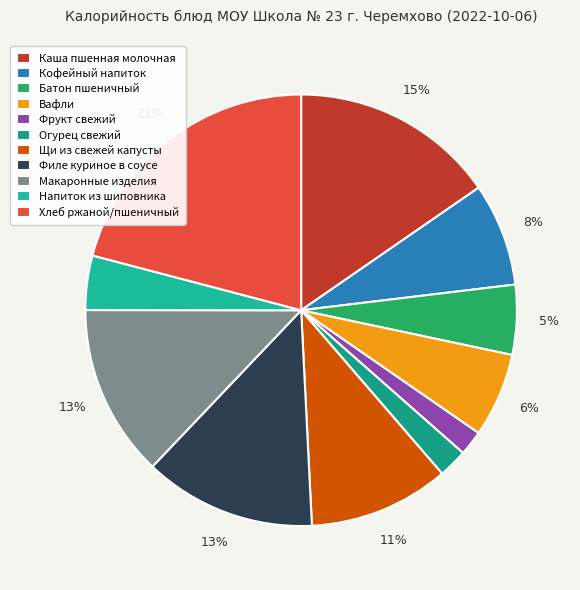

Rank the categories by value from highest to lowest.

Хлеб ржаной/пшеничный, Каша пшенная молочная, Макаронные изделия, Филе куриное в соусе, Щи из свежей капусты, Кофейный напиток, Вафли, Батон пшеничный, Напиток из шиповника, Огурец свежий, Фрукт свежий